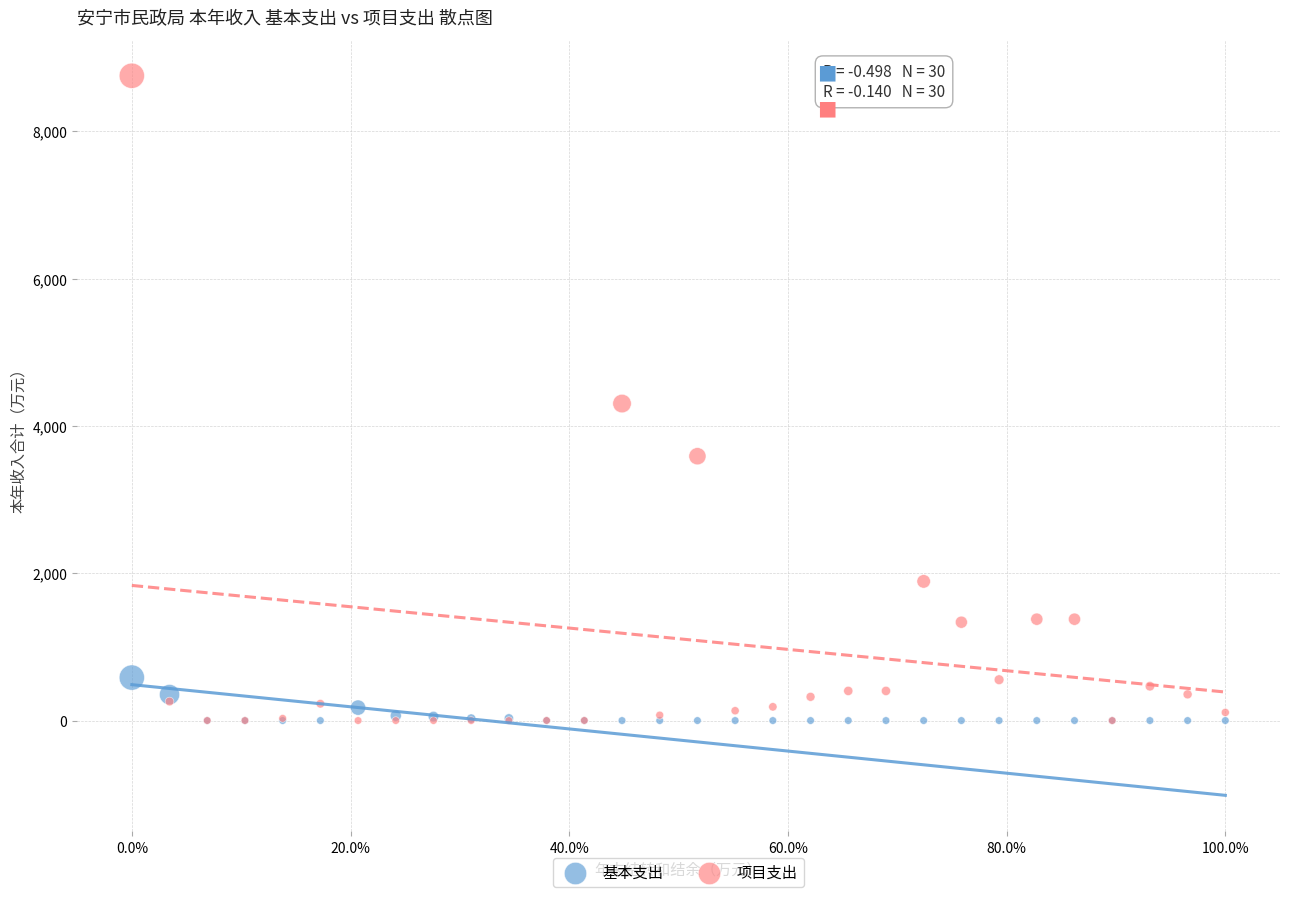

Which series has the widest spread of Y values?

项目支出